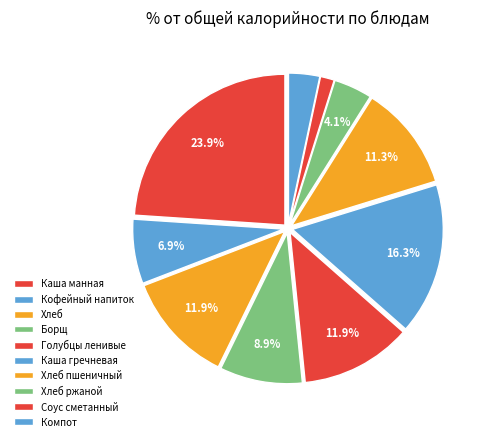

Is it true that Хлеб ржаной is 4% of the pie?

True